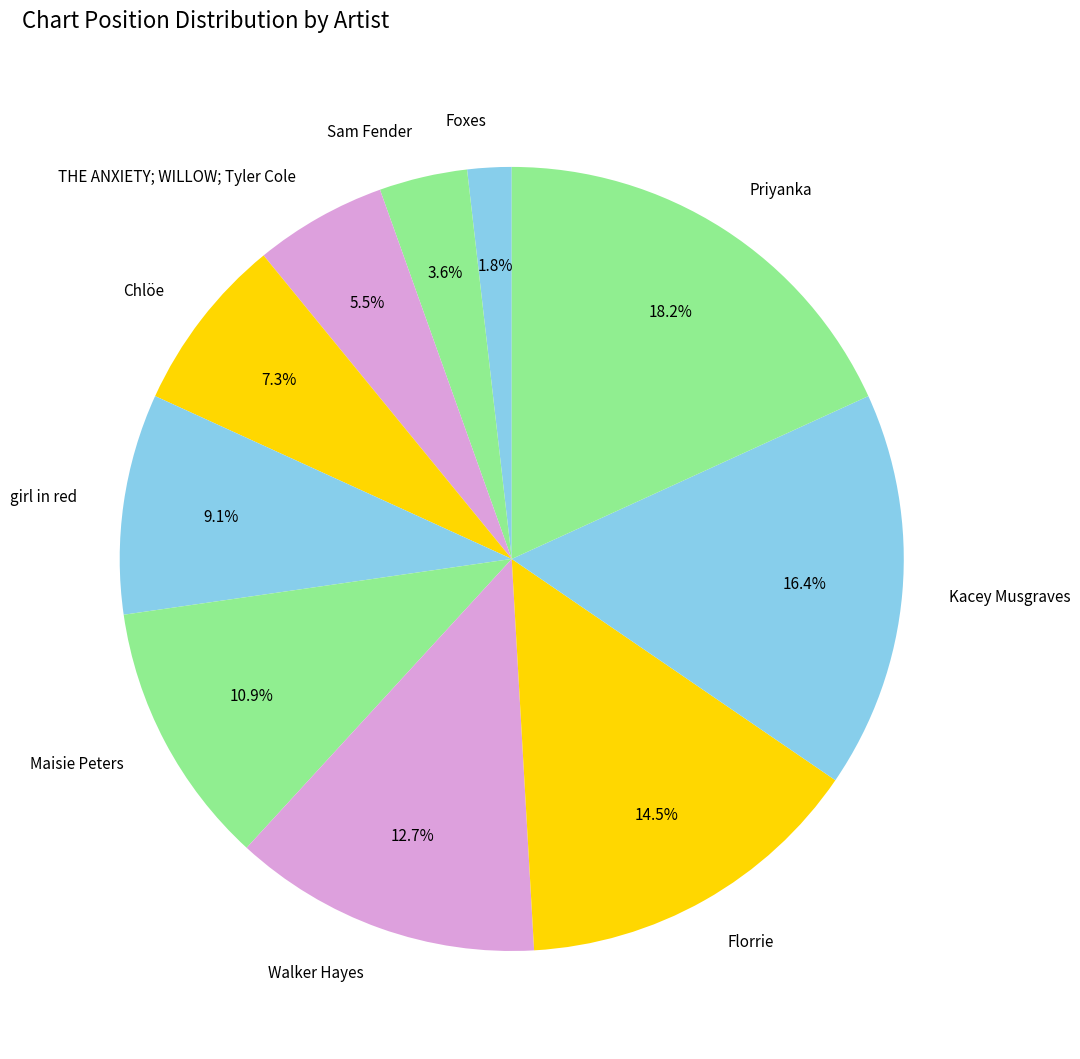

Which category has the biggest portion of the pie?

Priyanka